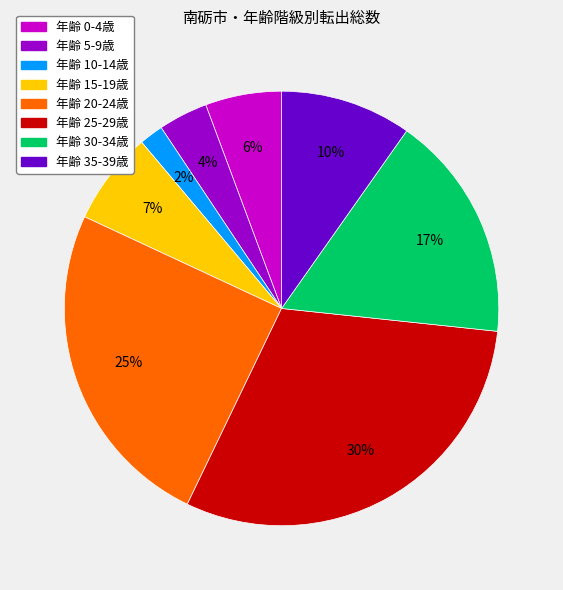

Does any single category account for the majority?

No